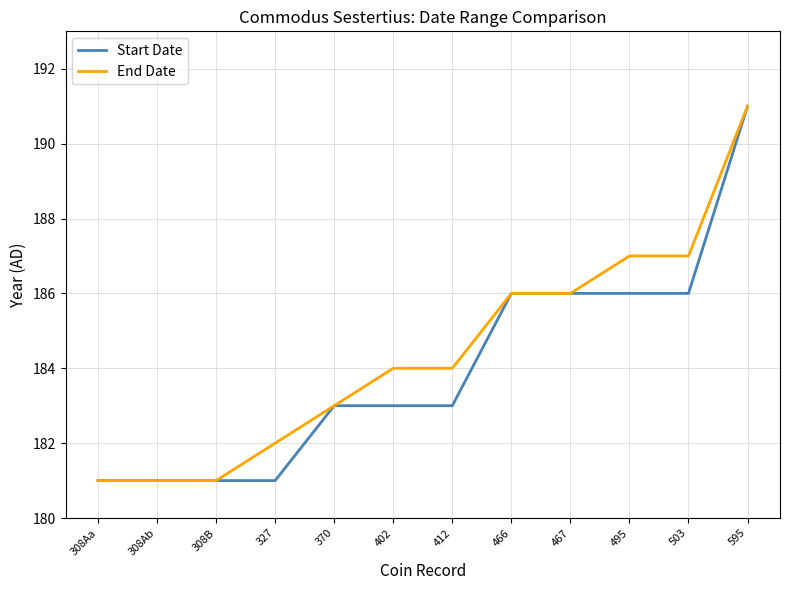

At 503, list the series in order from smallest to largest.

Start Date, End Date